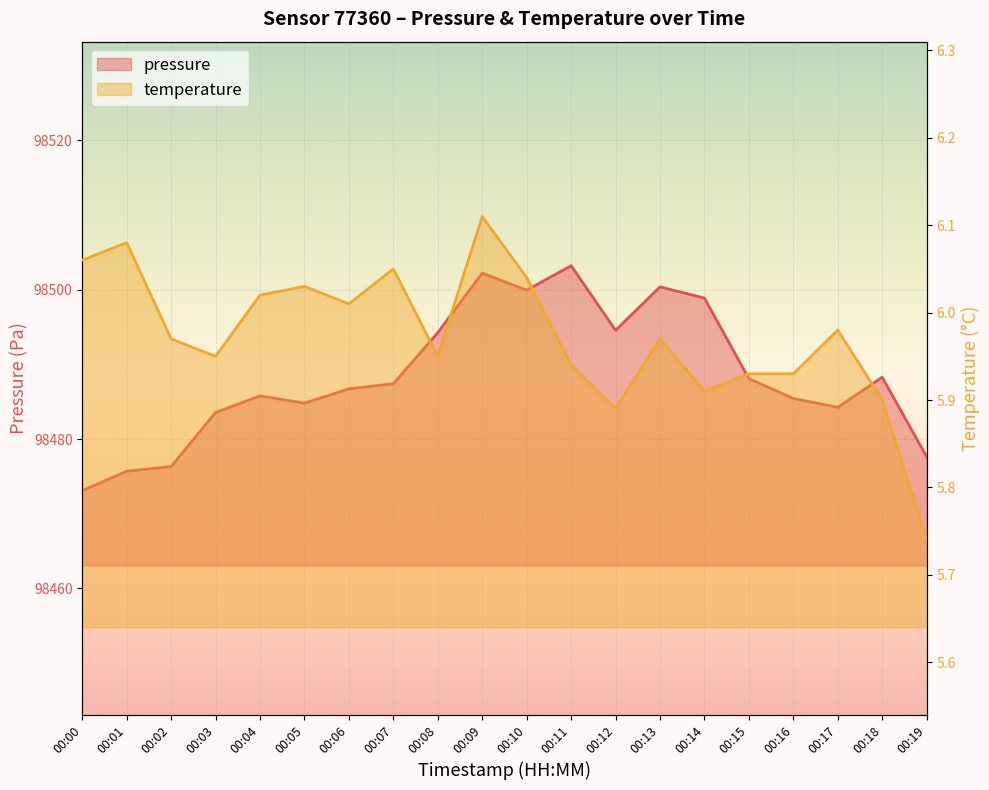

What is the difference between the pressure values at 00:15 and 00:07?

0.7